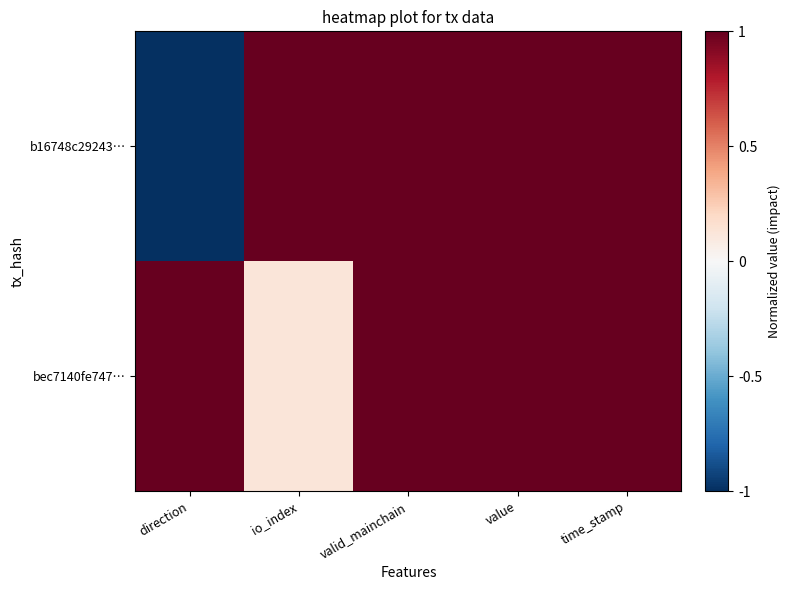

List the series in order of their peak value, highest first.

b16748c29243…, bec7140fe747…